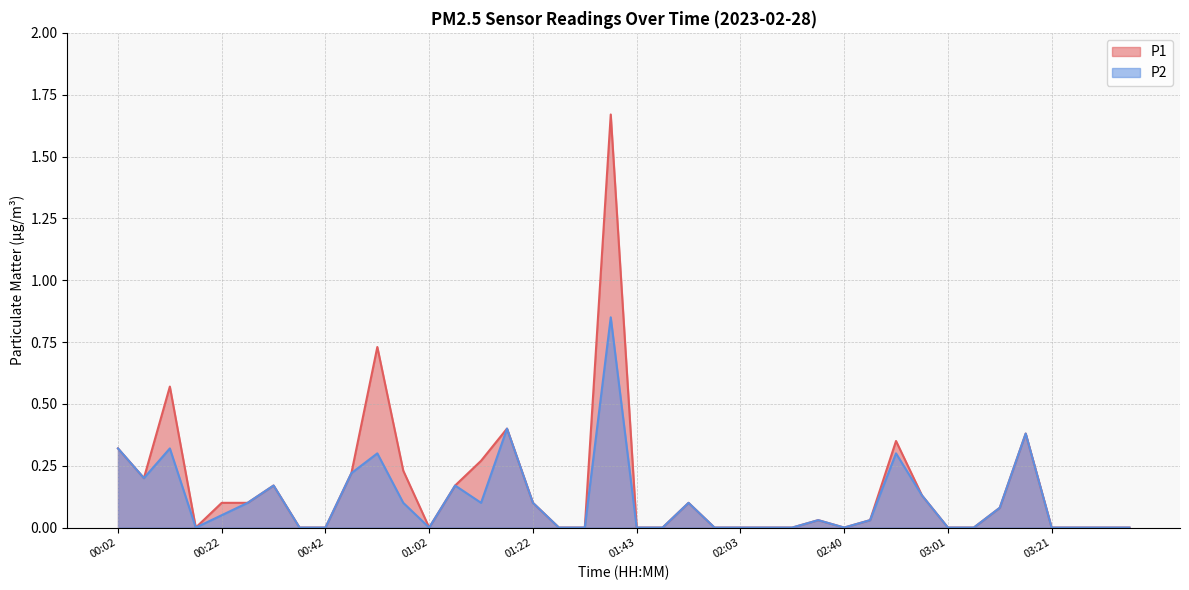

Which series has the largest range (max minus min)?

P1